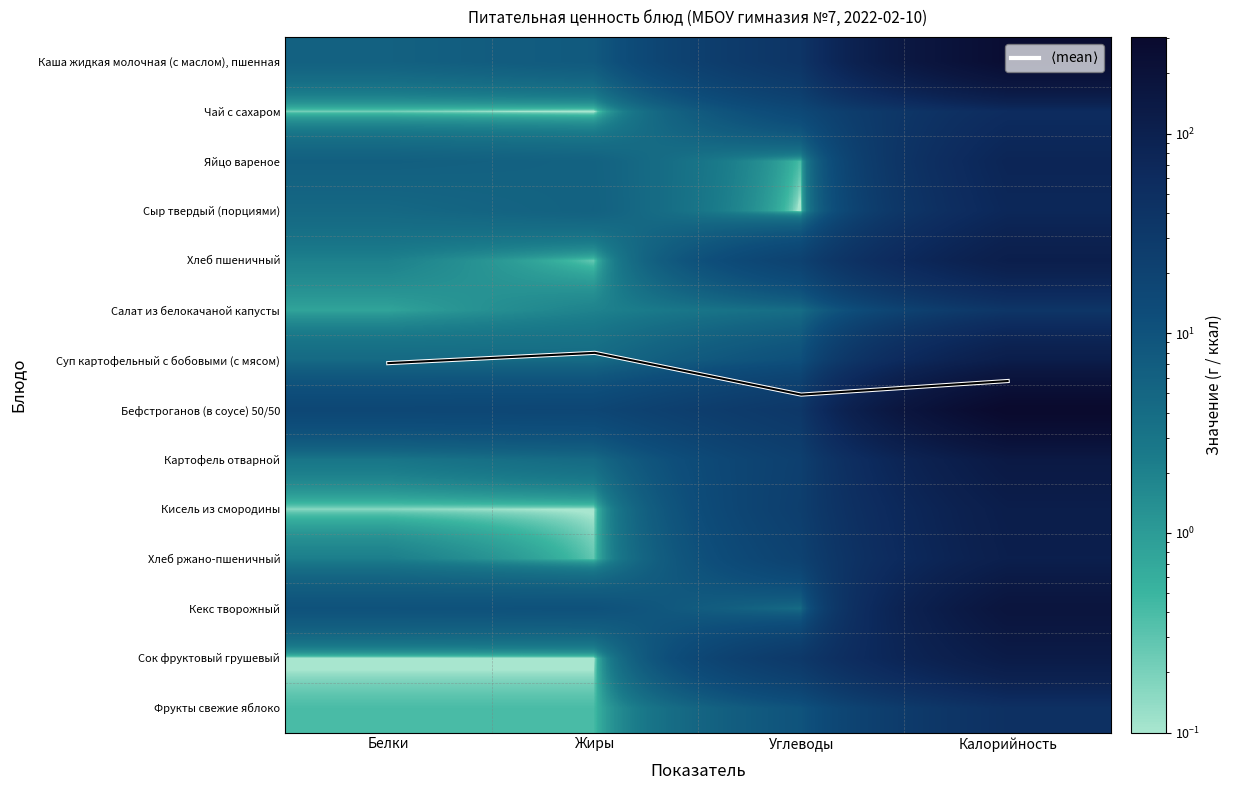

Is it true that Хлеб ржано-пшеничный equals 20.6 at Углеводы?

True